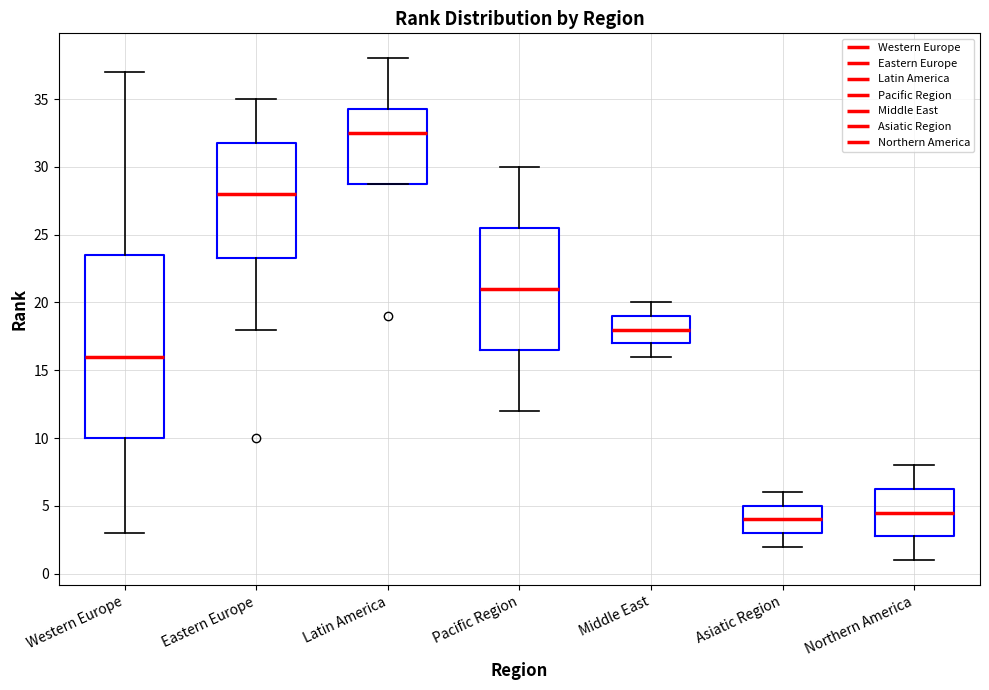

Where is the lower edge of the box for Latin America on the y-axis? The values are not printed on the chart, so give them approximately, as read against the axis.

29.0